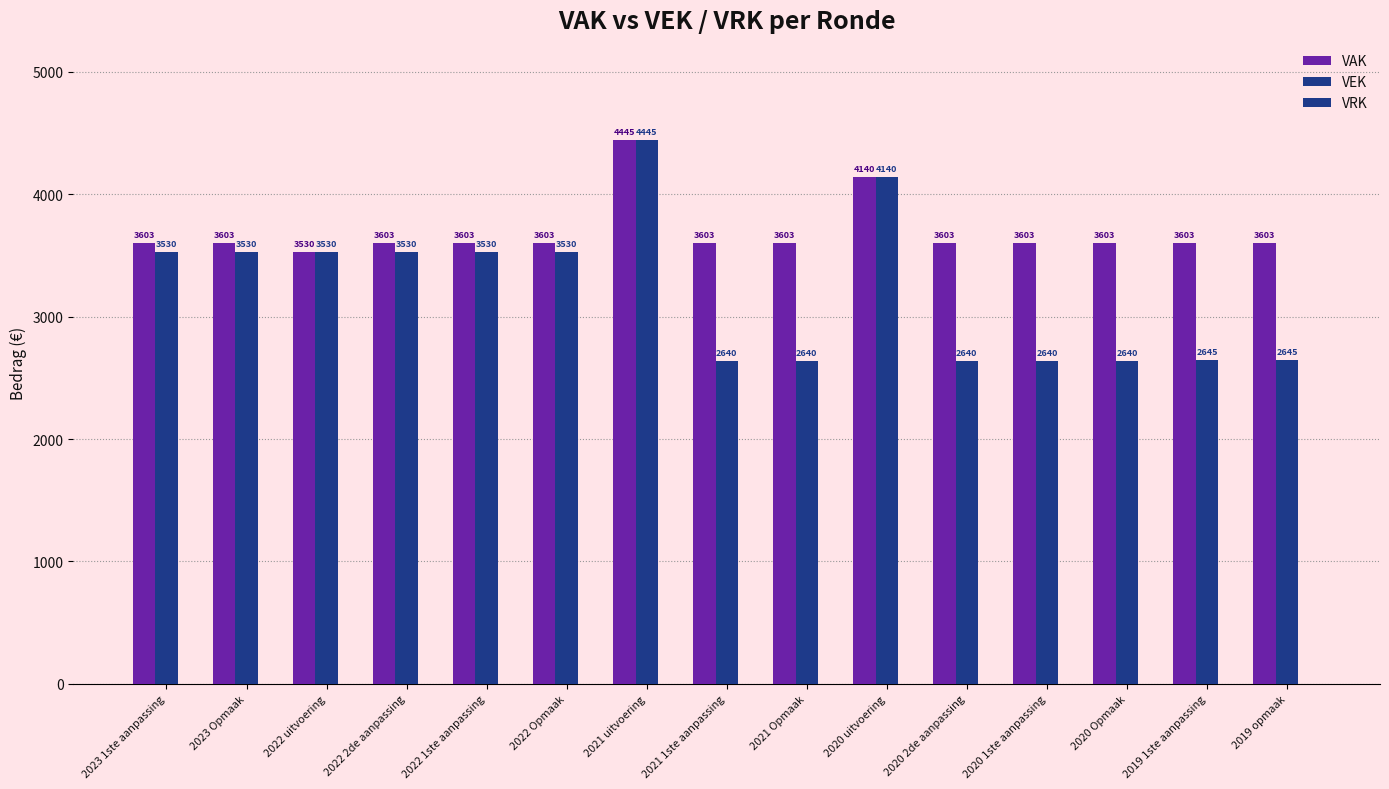

Does the chart contain stacked bars?

No